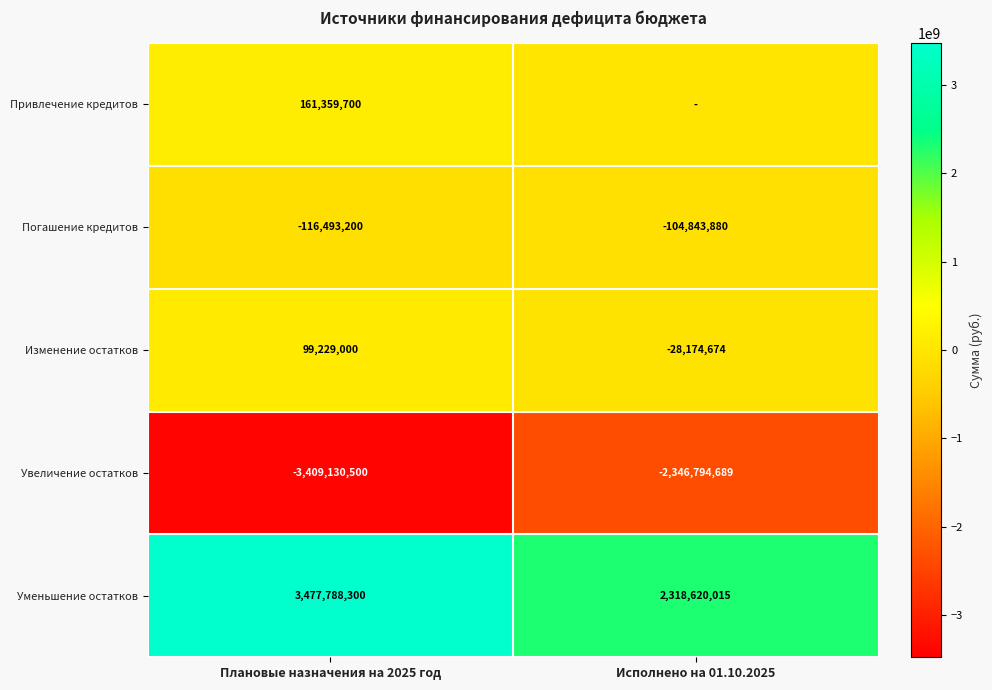

Where is Погашение кредитов nearest to the value -110668540?

Плановые назначения на 2025 год